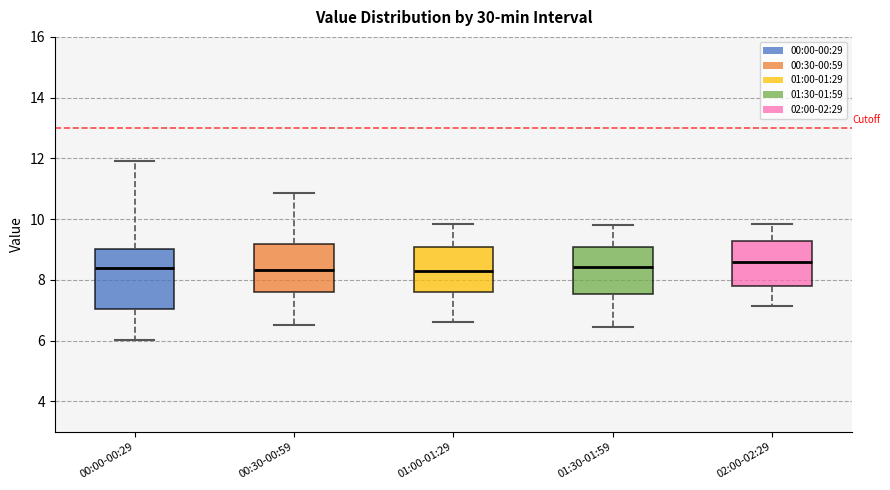

Where does the lower whisker of the box for 00:30-00:59 end on the y-axis? The values are not printed on the chart, so give them approximately, as read against the axis.

6.6